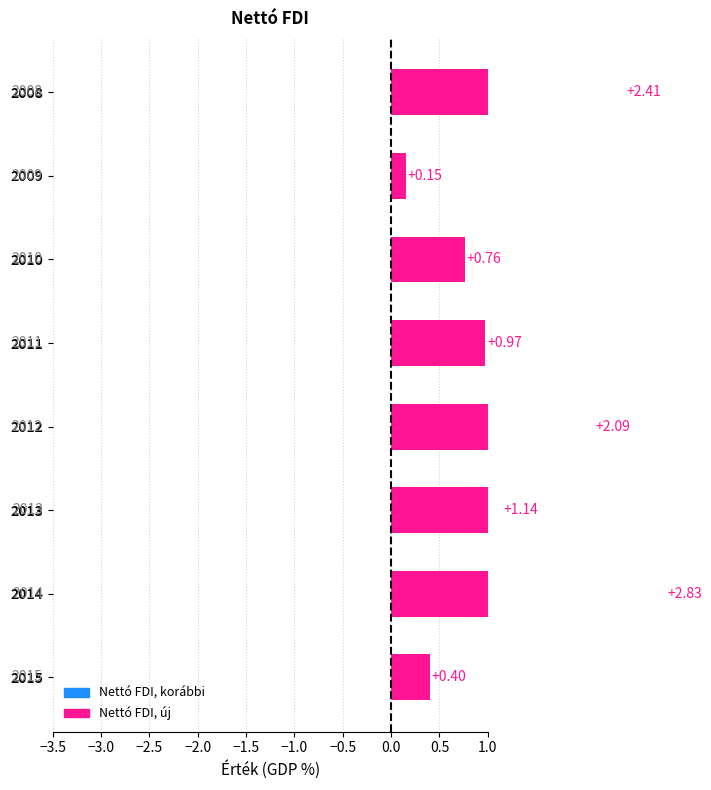

What is the value of the 7th bar from the left?

2.8